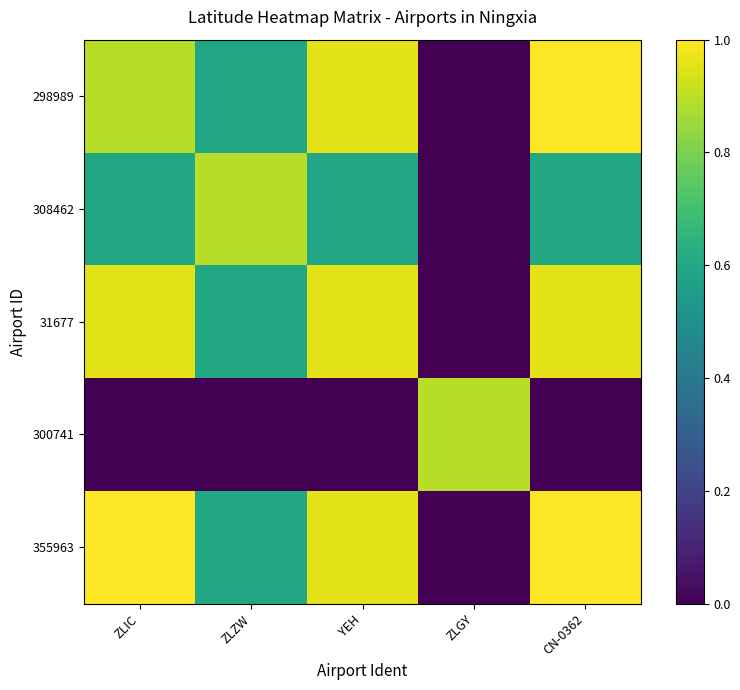

How many categories are shown in the chart?

5